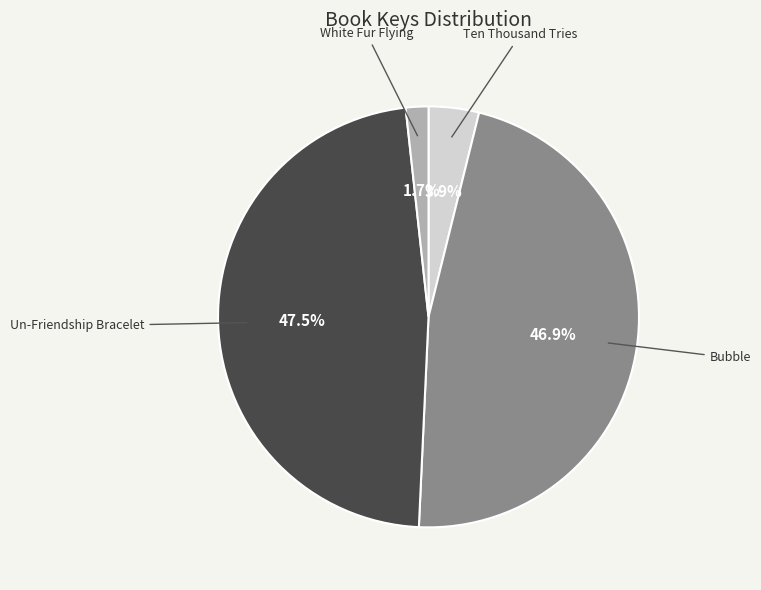

How many slices are in this pie chart?

4